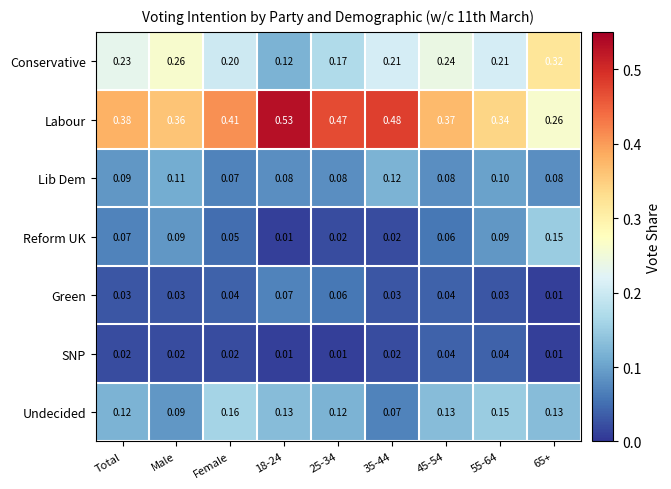

List the series in order of their peak value, lowest first.

SNP, Green, Lib Dem, Reform UK, Undecided, Conservative, Labour